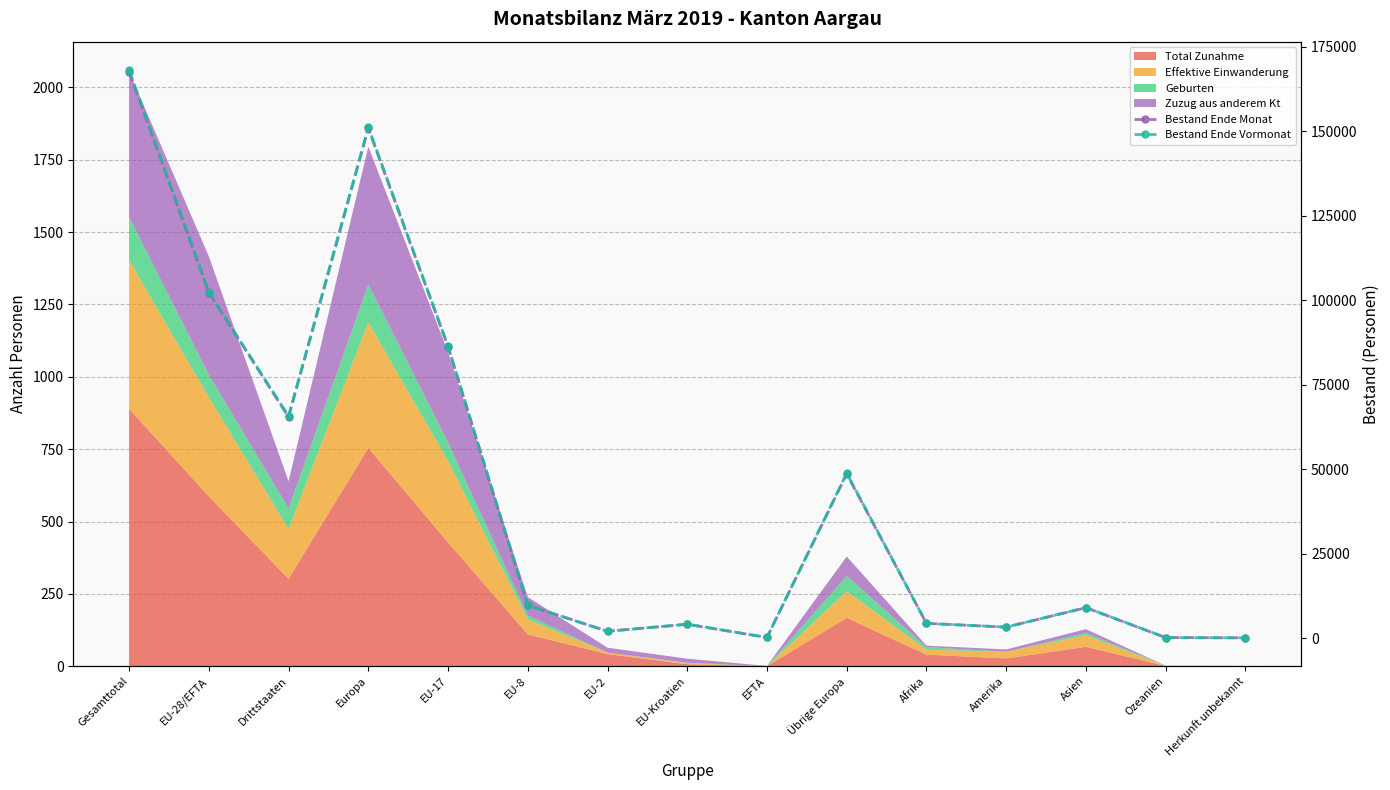

Between Europa and EU-2, which series saw the biggest shift?

Bestand Ende Vormonat